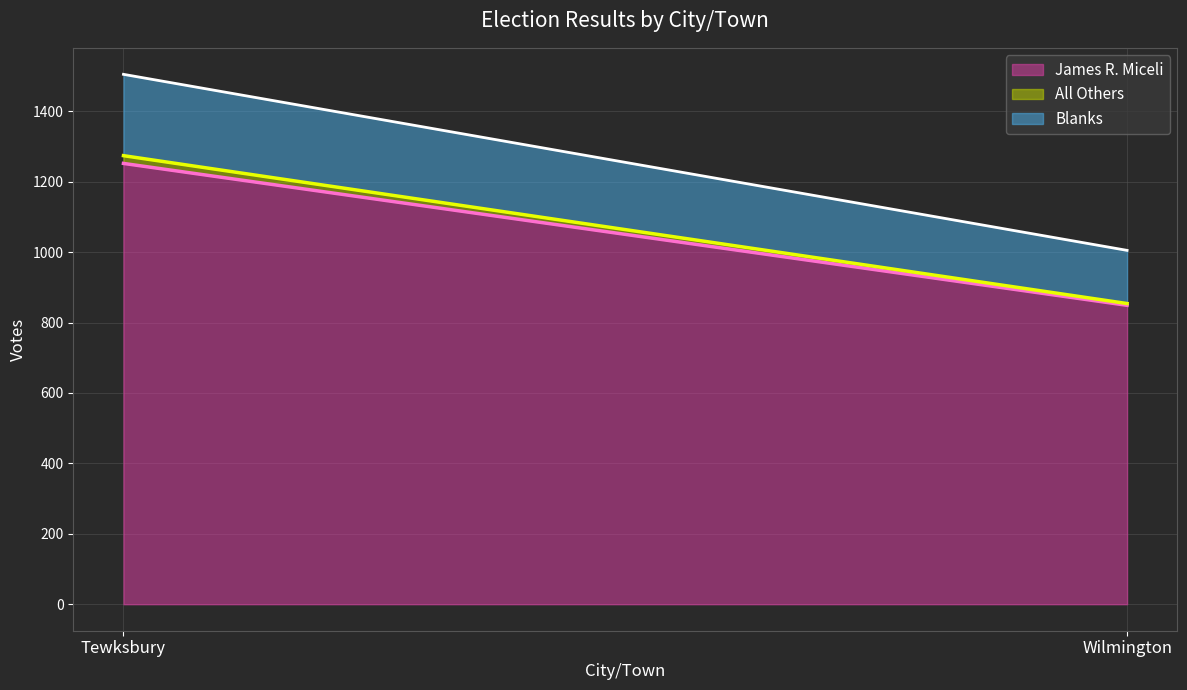

At which label is Blanks closest to 191?

Tewksbury